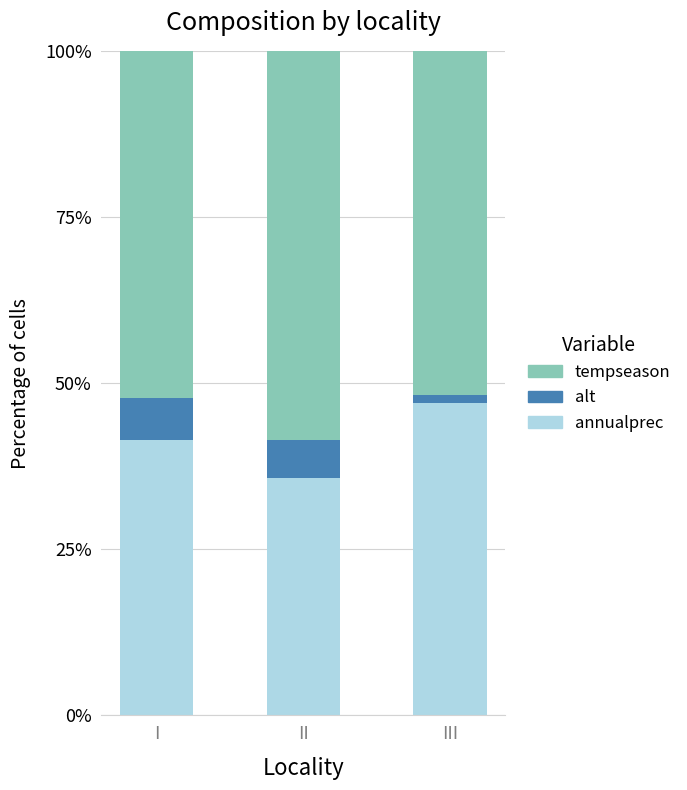

What is the total value across all series at II?

100.0